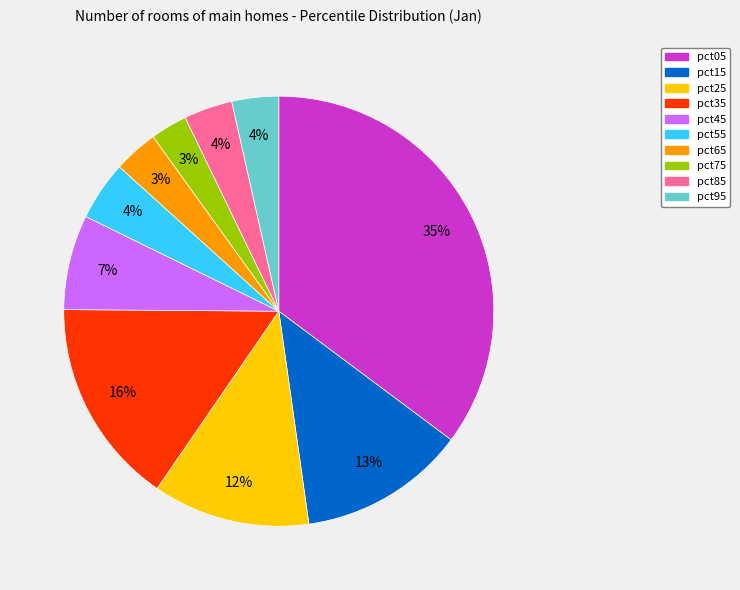

Does any single category account for the majority?

No